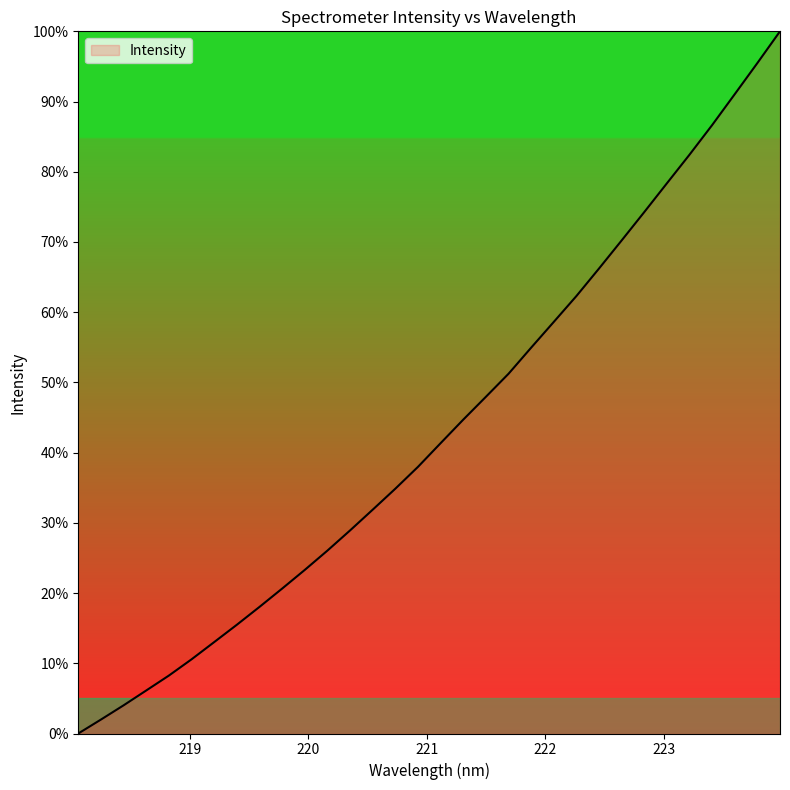

What is the maximum value shown in the chart?

100.0